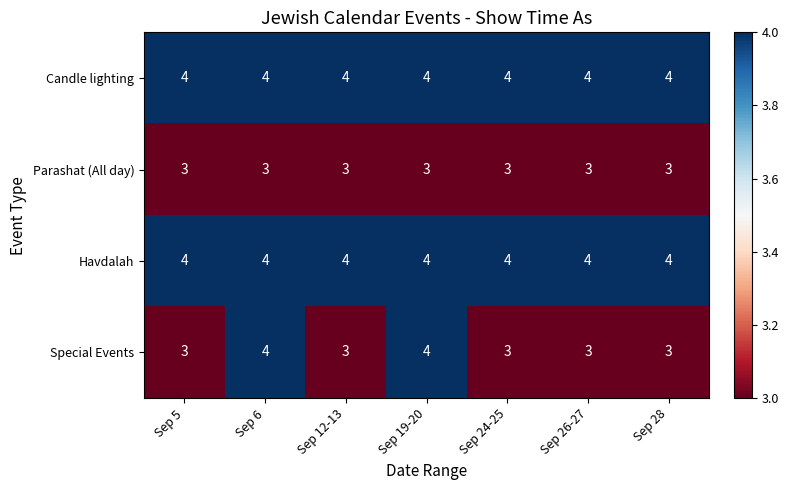

Which series has the largest range (max minus min)?

Special Events